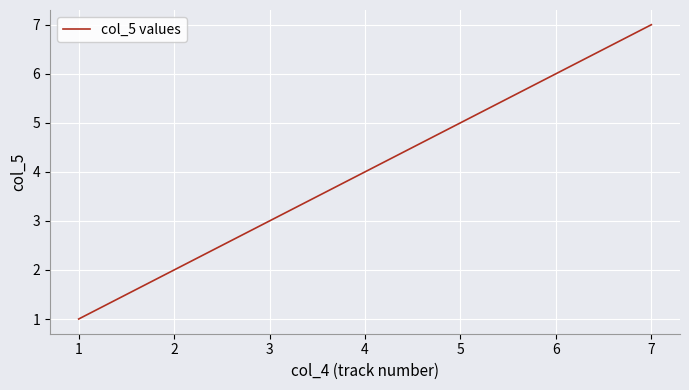

What is the change in value from 5 to 6?

+1